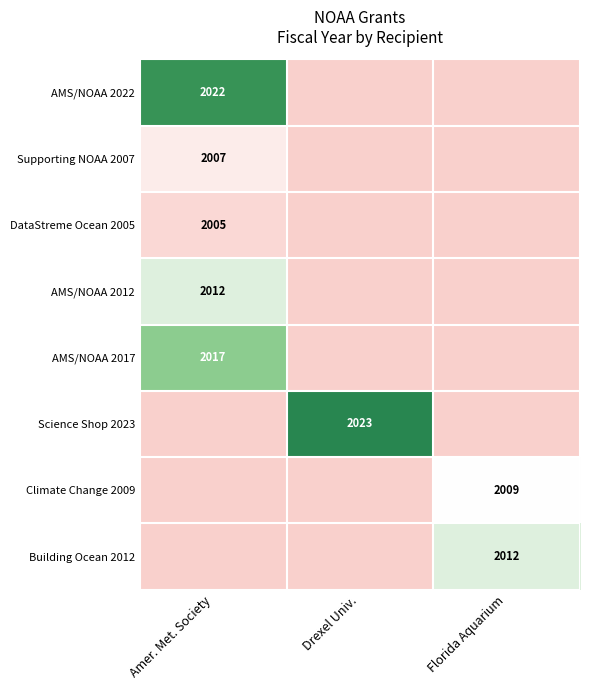

The DataStreme Ocean 2005 series shows 2005 at Amer. Met. Society. True or false?

True